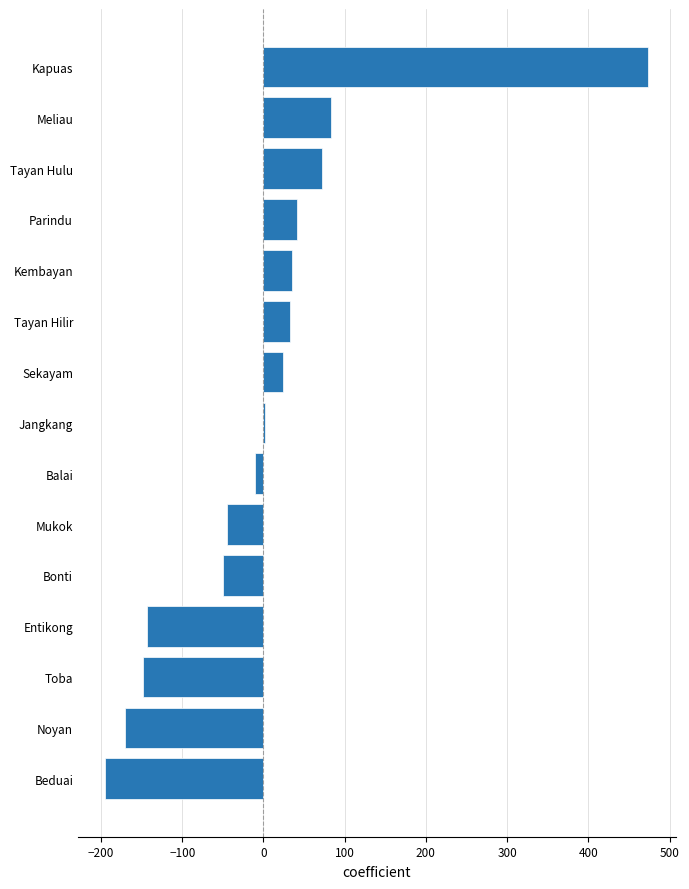

How many series are shown in this chart?

1